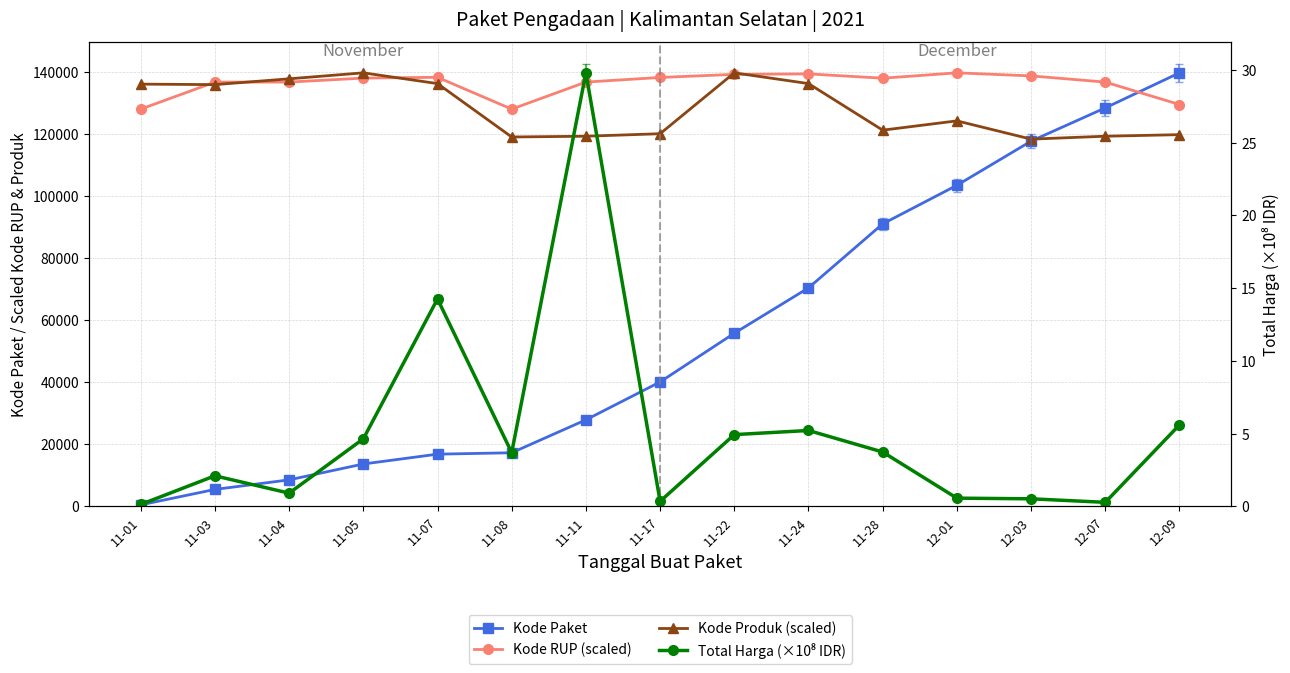

What is the difference between the Kode RUP (scaled) values at 11-22 and 12-01?

495.9